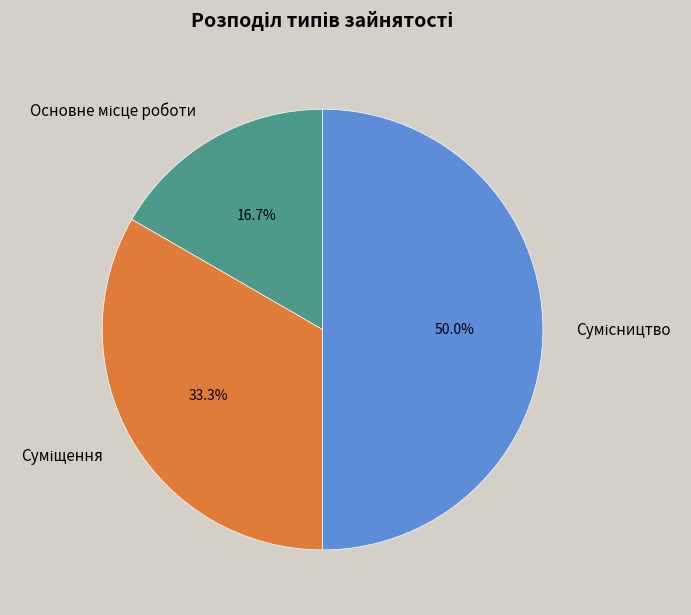

What is the change in value from Основне місце роботи to Суміщення?

+1